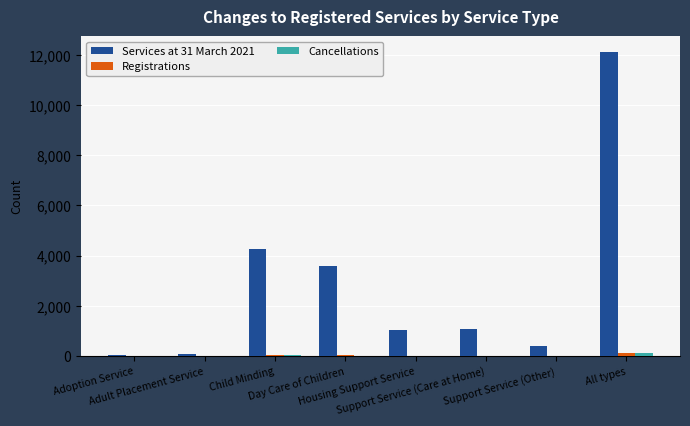

Which series has the largest total across all categories?

Services at 31 March 2021